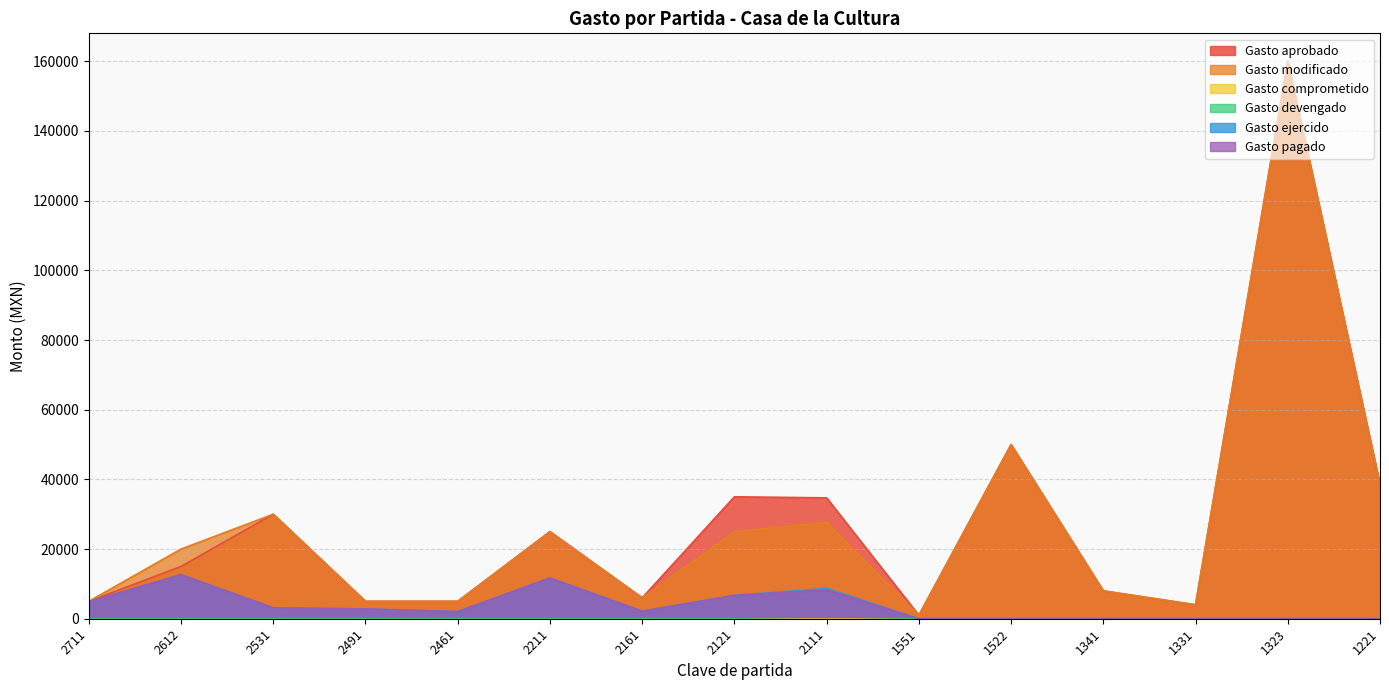

True or false: Gasto pagado and Gasto modificado intersect in this chart.

False